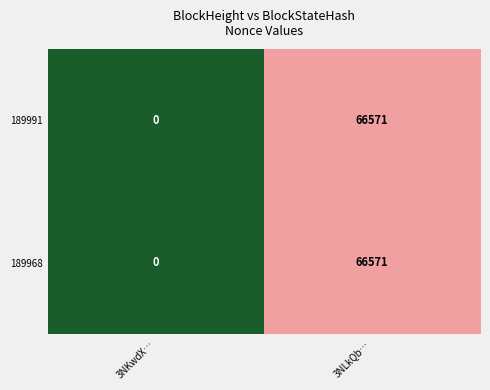

True or false: 189991 has a value of 66571 at 3NLkQb….

True